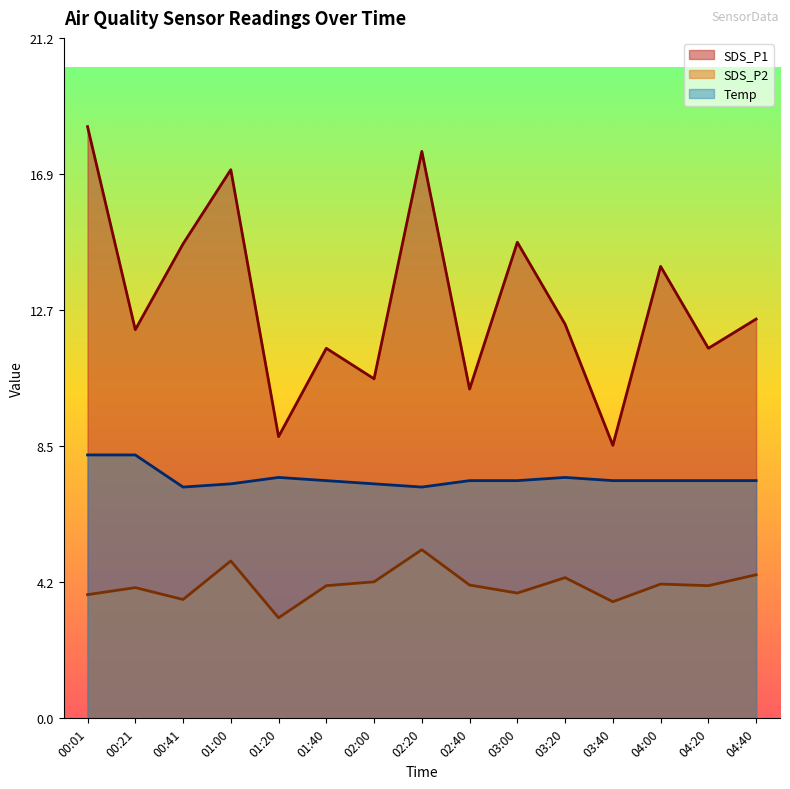

At 00:21, list the series in order from smallest to largest.

SDS_P2, Temp, SDS_P1